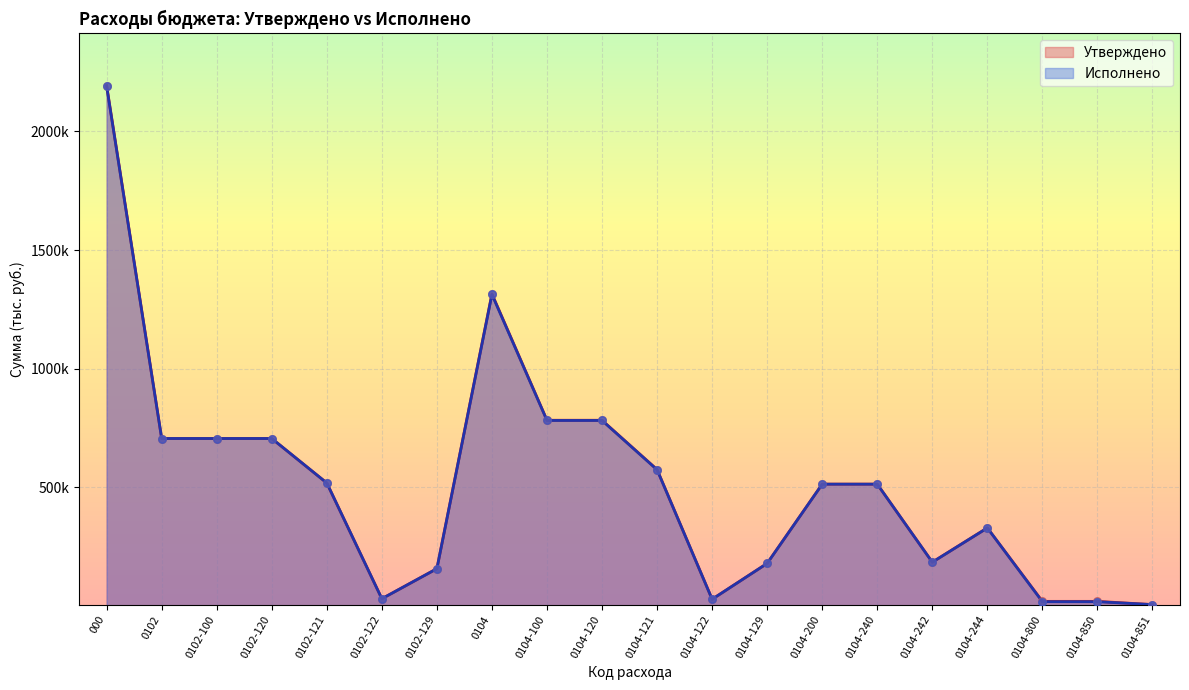

Which series has the widest spread of Y values?

Утверждено